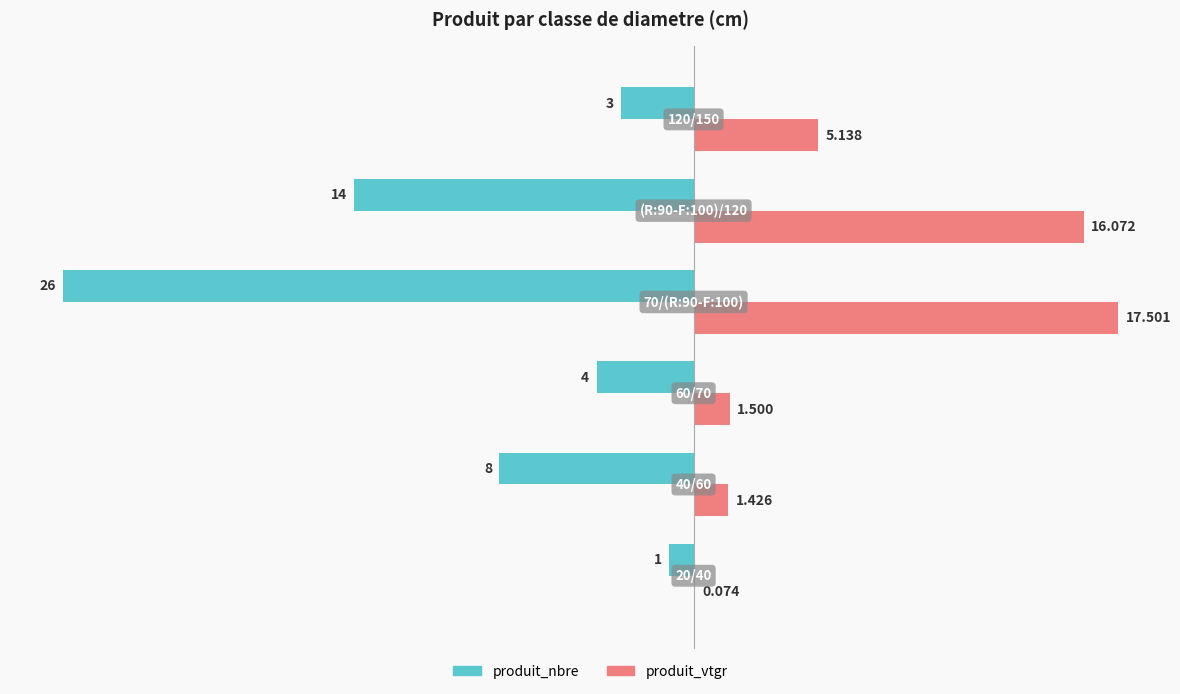

Which series has the largest total across all categories?

produit_vtgr